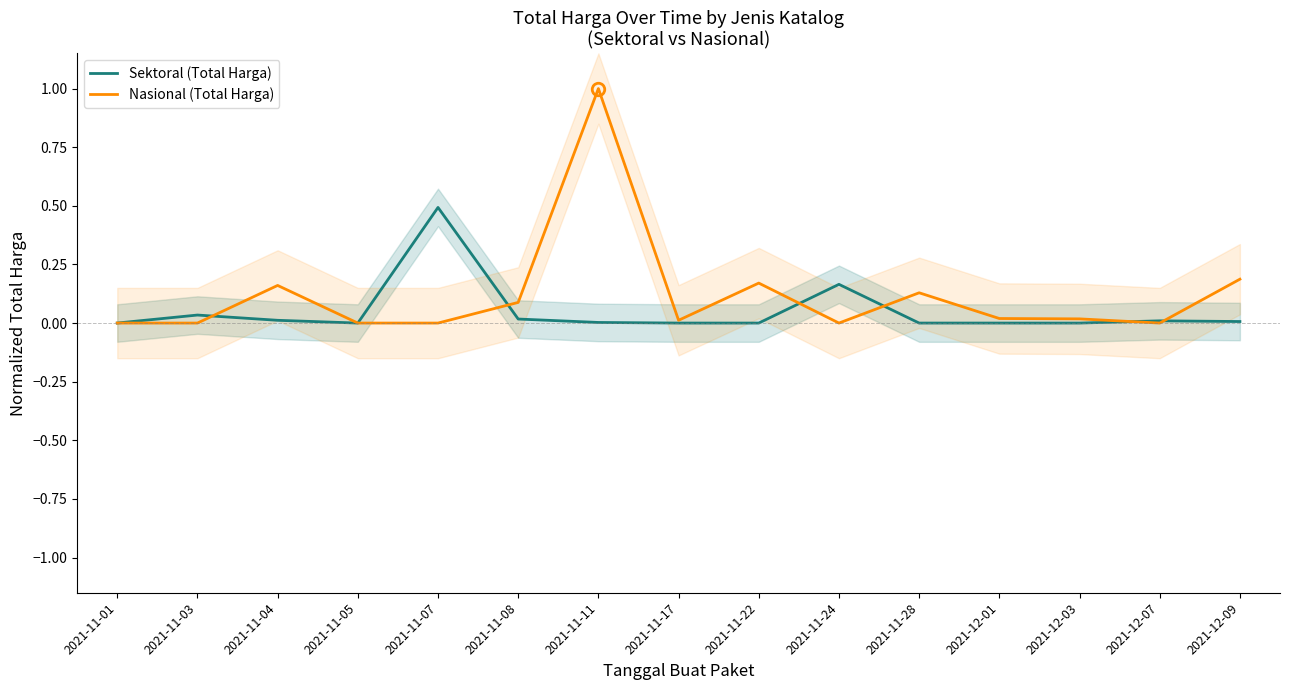

Does the chart have visible grid lines?

No